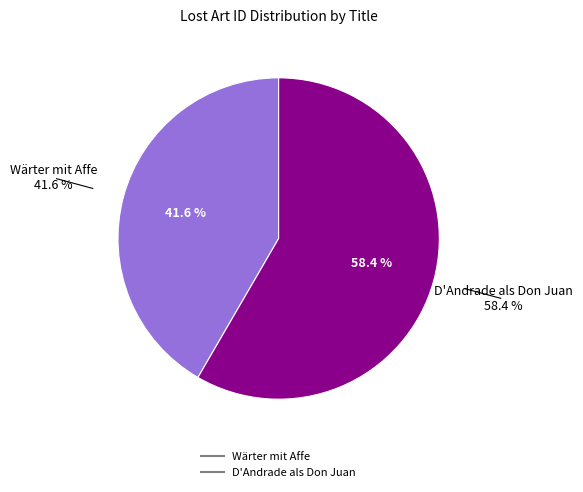

Is it true that Wärter mit Affe is 31% of the pie?

False